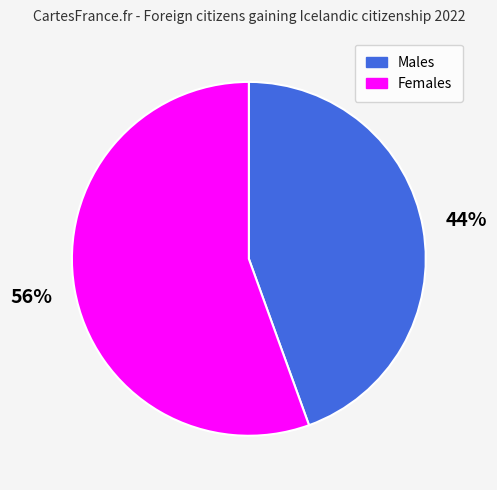

Rank the categories by value from lowest to highest.

Males, Females